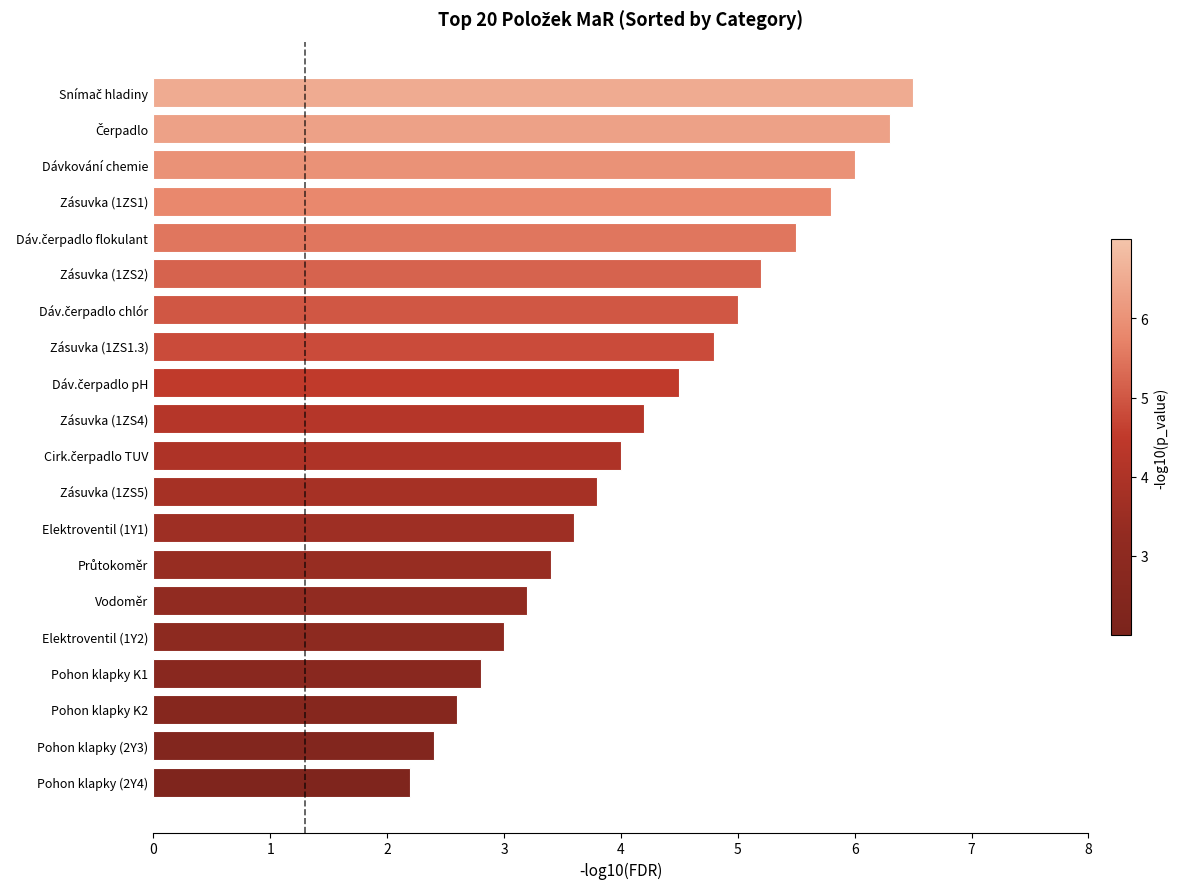

What is the ratio of the value at Pohon klapky (2Y3) to the value at Pohon klapky K1?

0.9